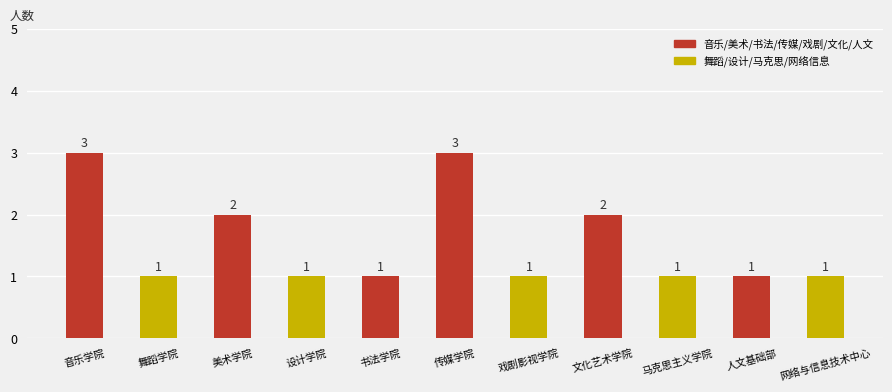

What position from the left is 网络与信息技术中心?

11